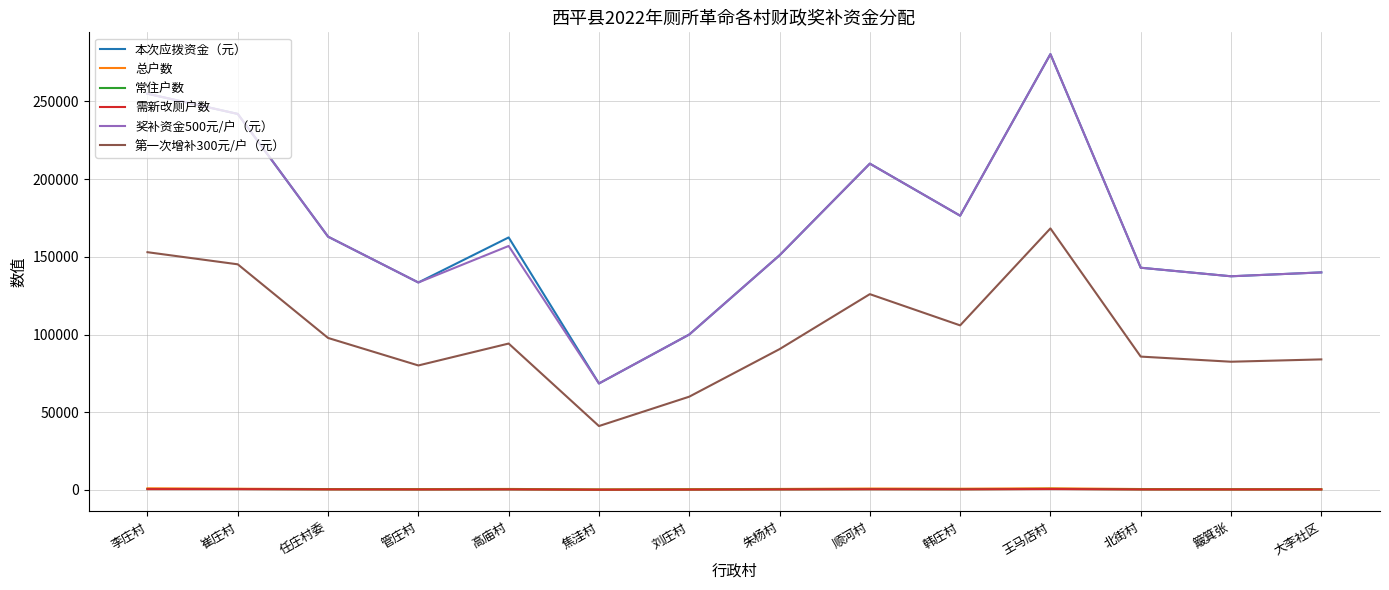

Is it true that 第一次增补300元/户（元） equals 43606 at 任庄村委?

False